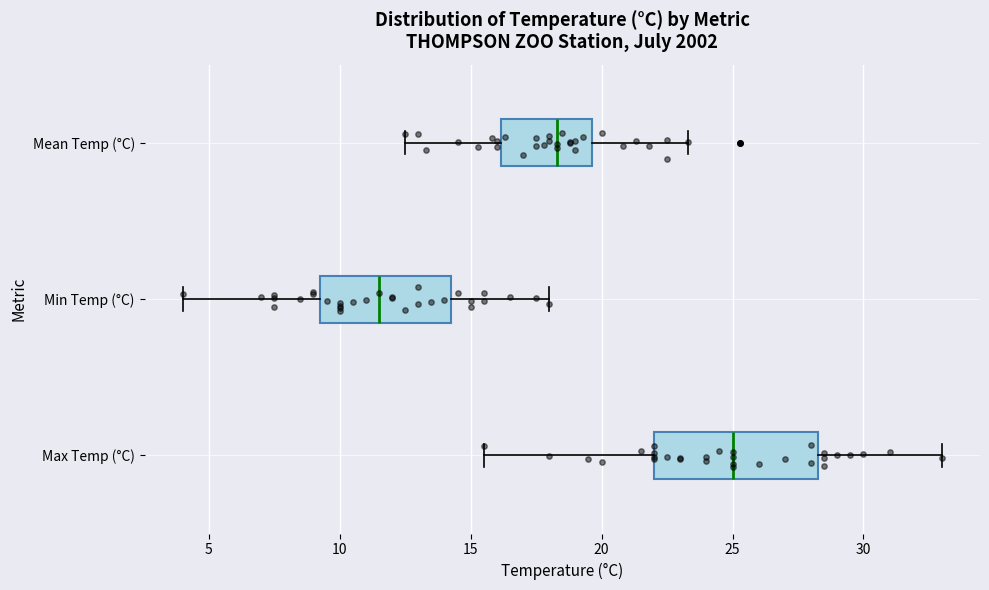

Where is the left edge of the box for Max Temp (°C) on the x-axis? The values are not printed on the chart, so give them approximately, as read against the axis.

22.0